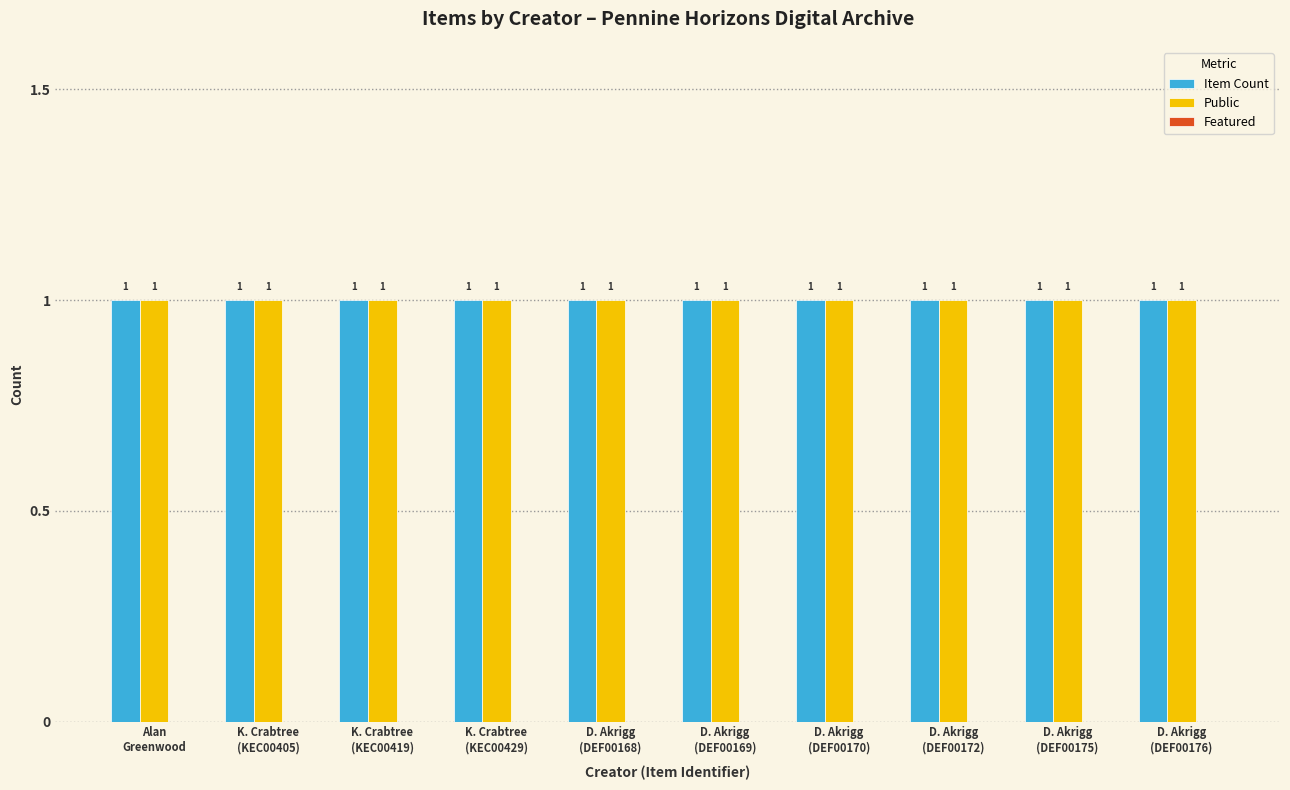

Which category has the lowest value in the Item Count series?

Alan
Greenwood